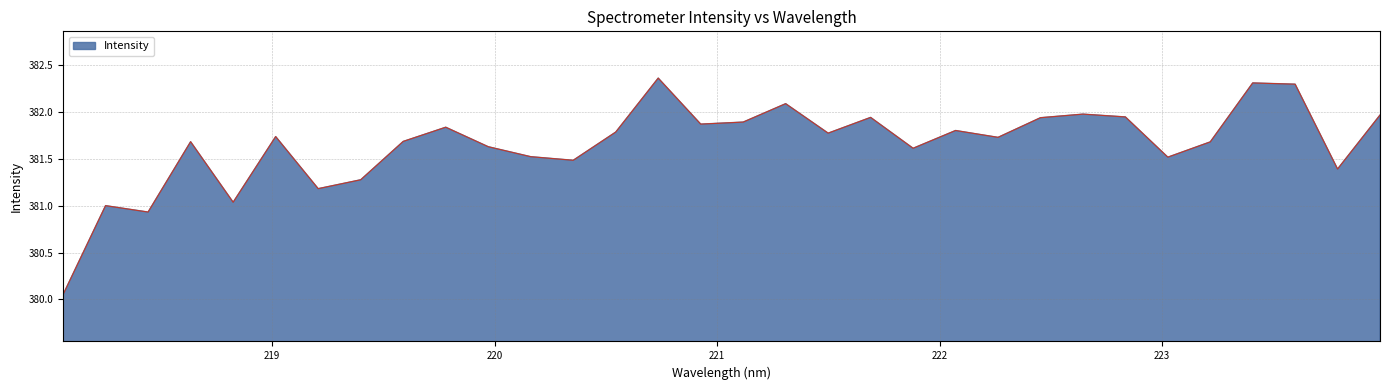

What is the difference between the second highest and minimum values?

2.3